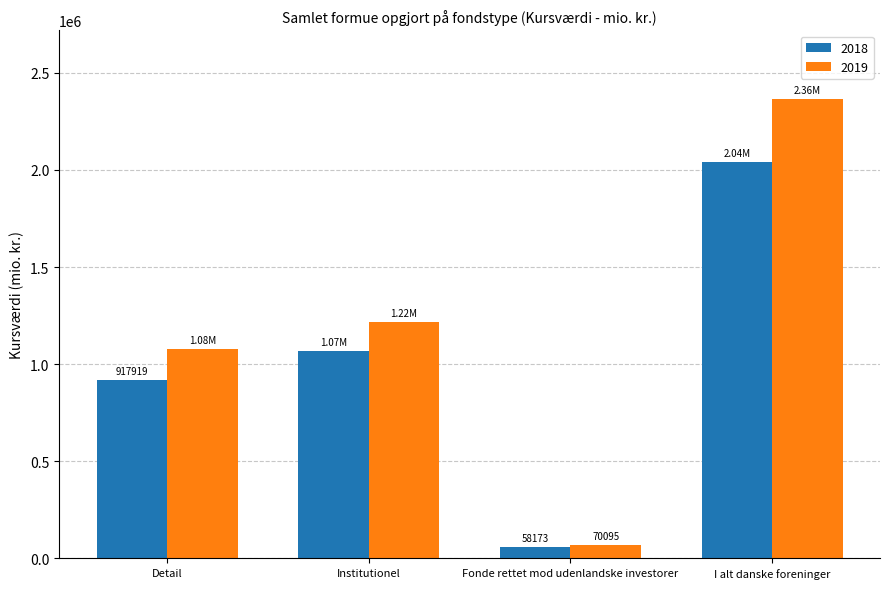

Which series has the largest total across all categories?

2019